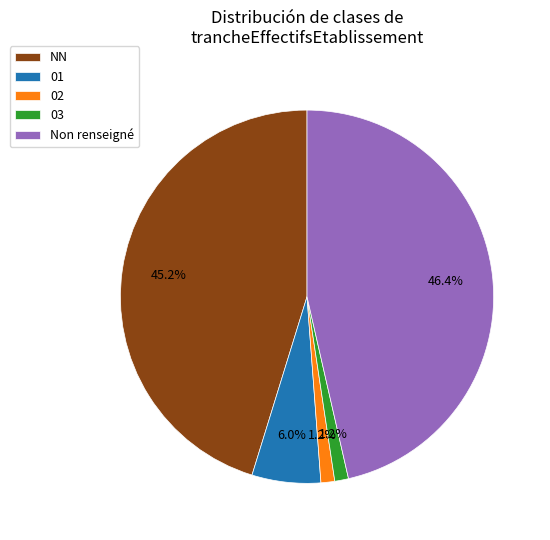

Is there any slice that represents more than half of the pie?

No